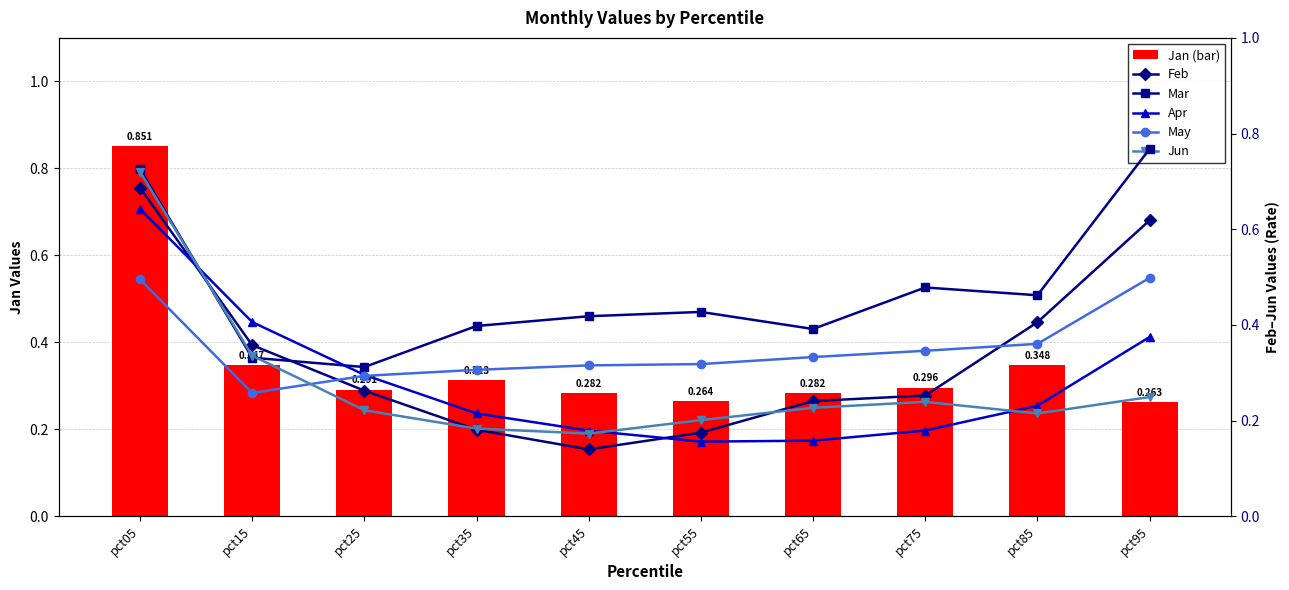

Are the bars grouped side by side (vs. stacked)?

Yes